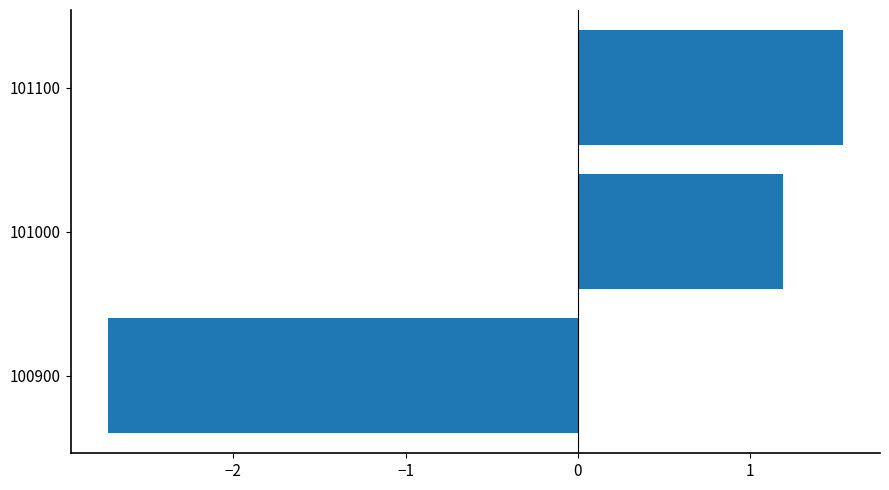

What is the difference between the maximum and minimum values?

4.3